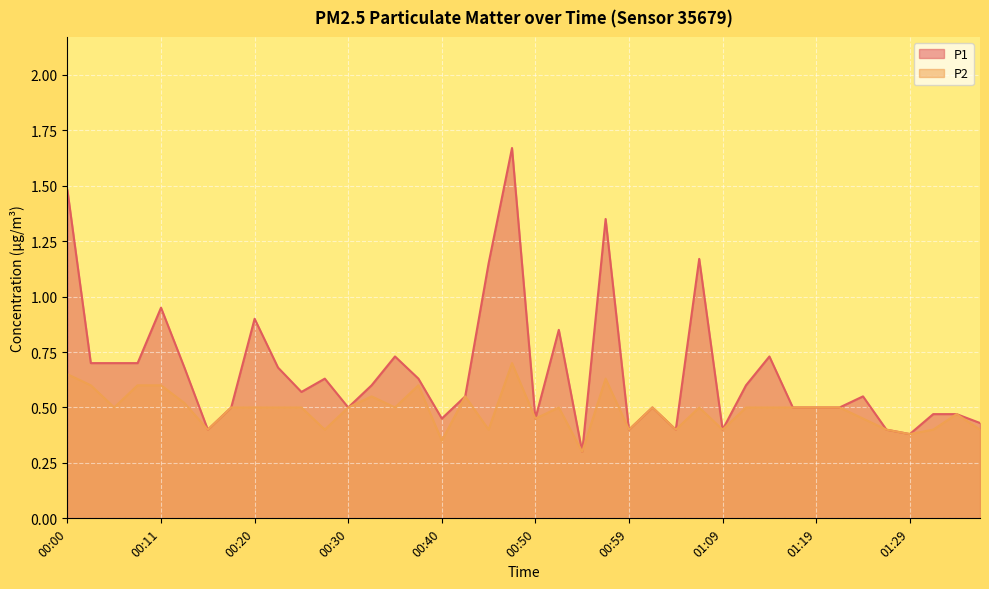

Is it true that P1 equals 0.8 at 01:07?

False